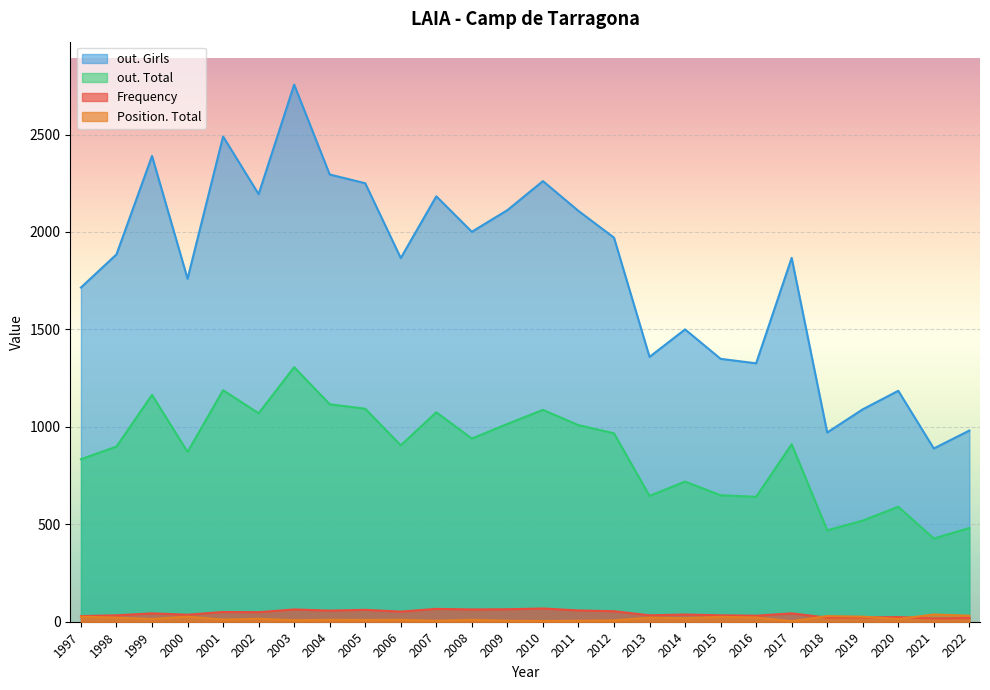

Rank the series by their maximum value, from lowest to highest.

Position. Total, Frequency, out. Total, out. Girls